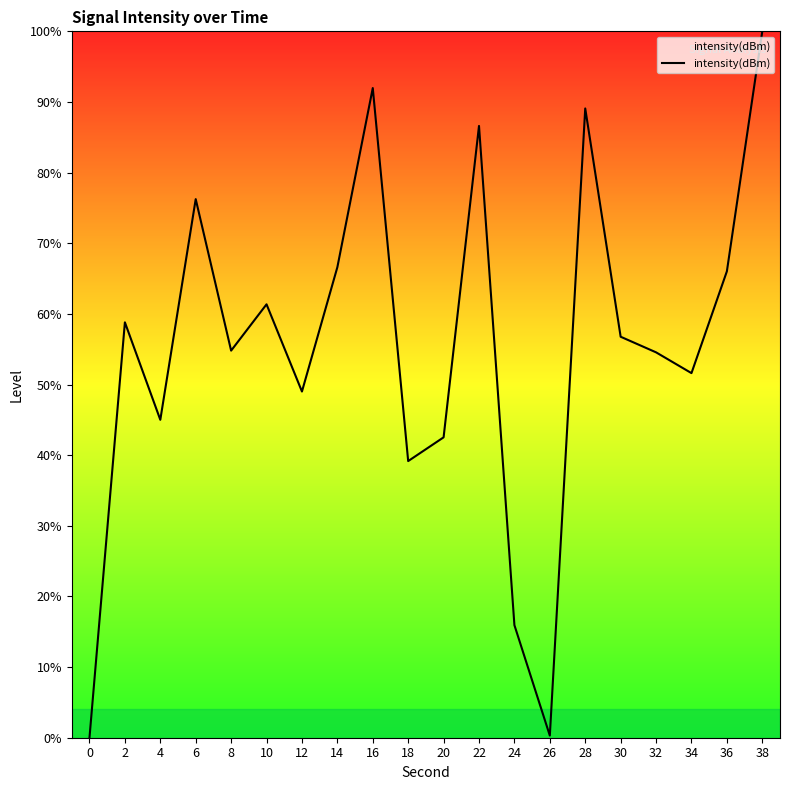

What is the difference between the values at 28 and 18?

49.9